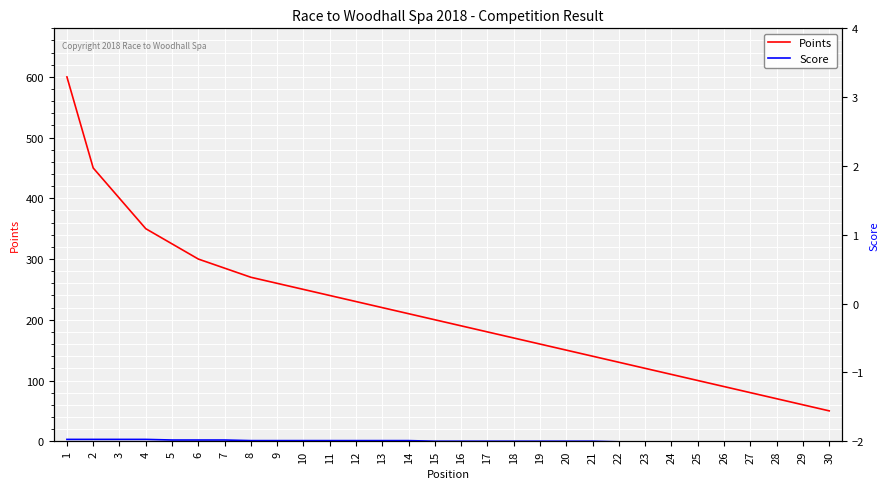

Reading left to right, transcribe all the data shown in this chart.

Points: 600	450	400	350	325	300	285	270	260	250	240	230	220	210	200	190	180	170	160	150	140	130	120	110	100	90	80	70	60	50
Score: 3	3	3	3	2	2	2	1	1	1	1	1	1	1	0	0	0	0	0	0	0	-1	-1	-1	-1	-1	-1	-1	-1	-1